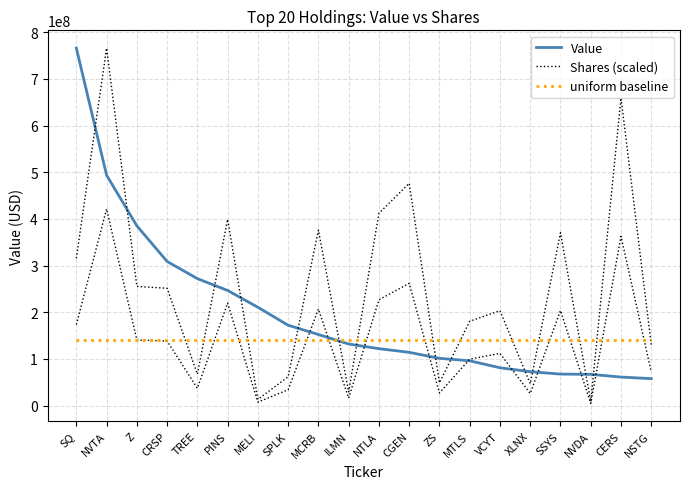

How many times do uniform baseline and Shares (scaled) cross each other?

13